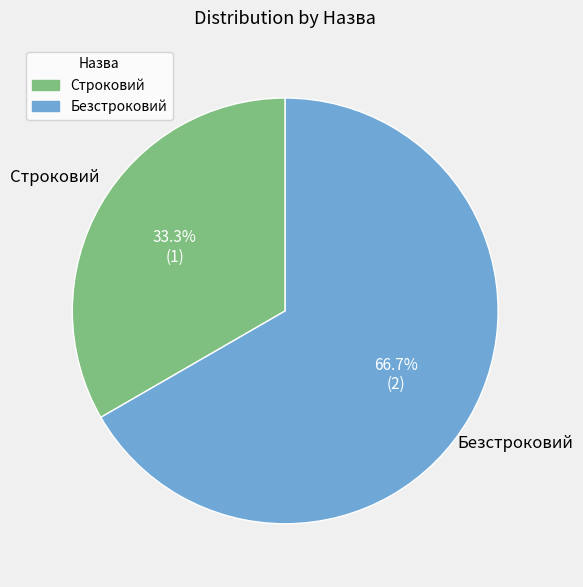

Rank the categories by value from highest to lowest.

Безстроковий, Строковий